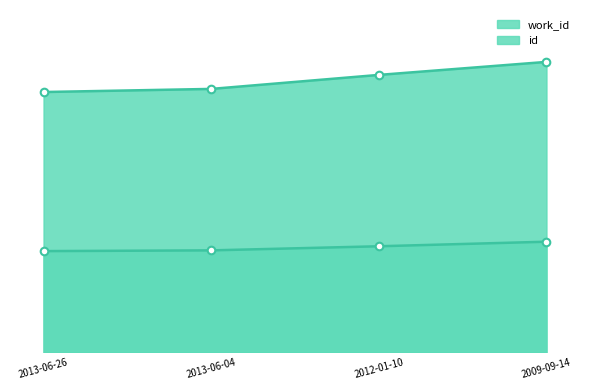

At which category is the sum across all series the highest?

2009-09-14